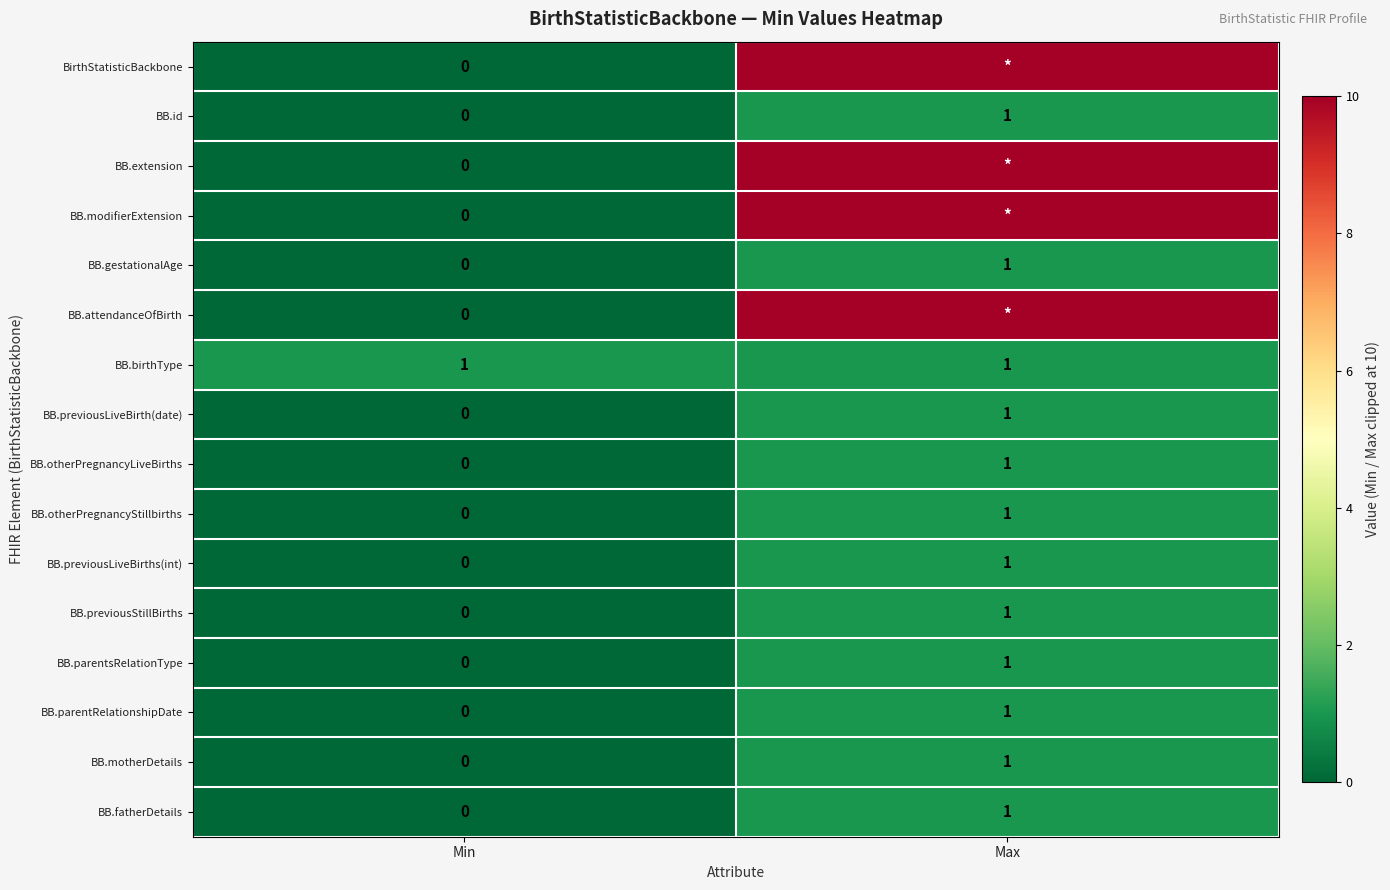

The BB.motherDetails series shows 2 at Max. True or false?

False